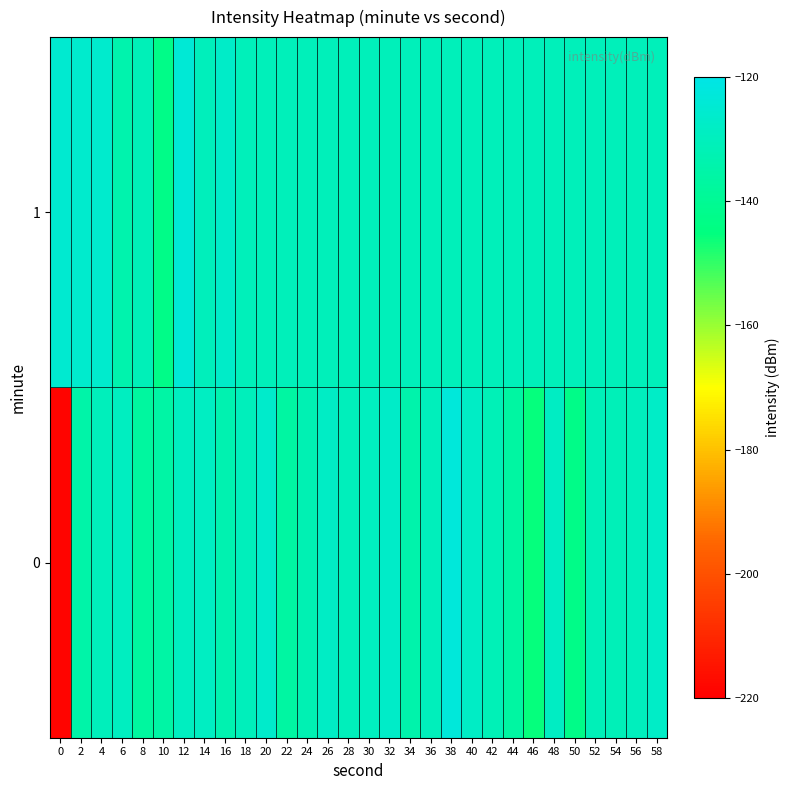

List the series in order of their overall mean, lowest first.

0, 1